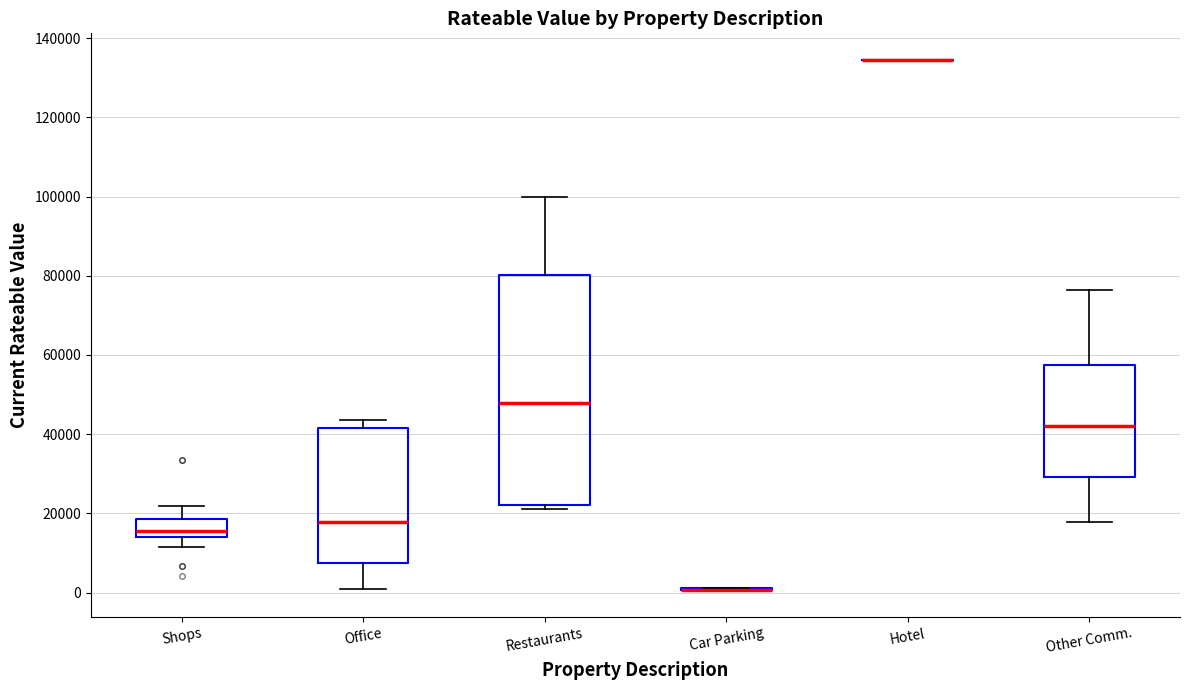

Comparing the boxes themselves (not the whiskers), which one is the tallest?

Restaurants